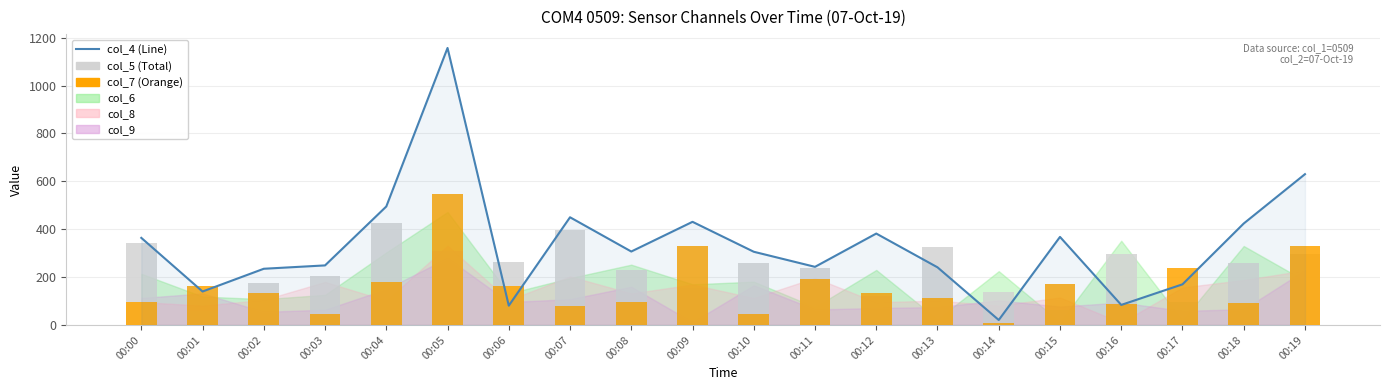

At which category is the sum across all series the highest?

00:05